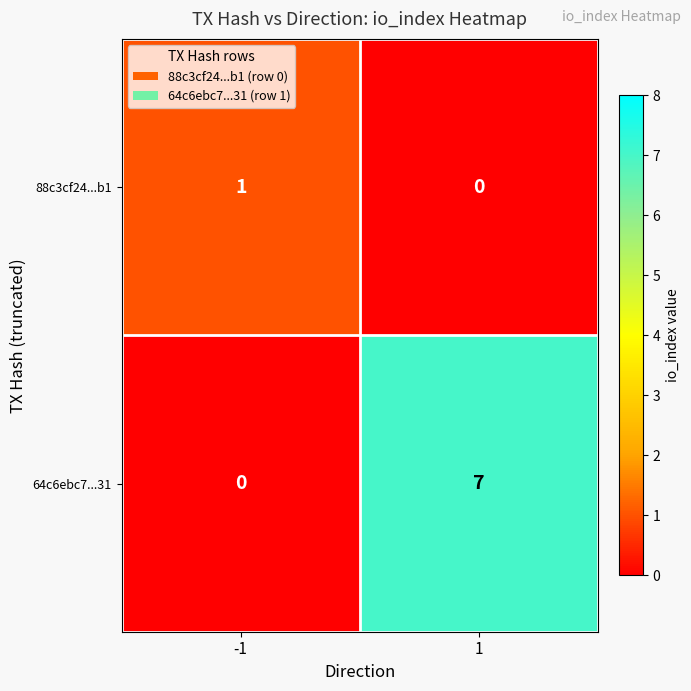

What is the maximum value shown in the chart?

7